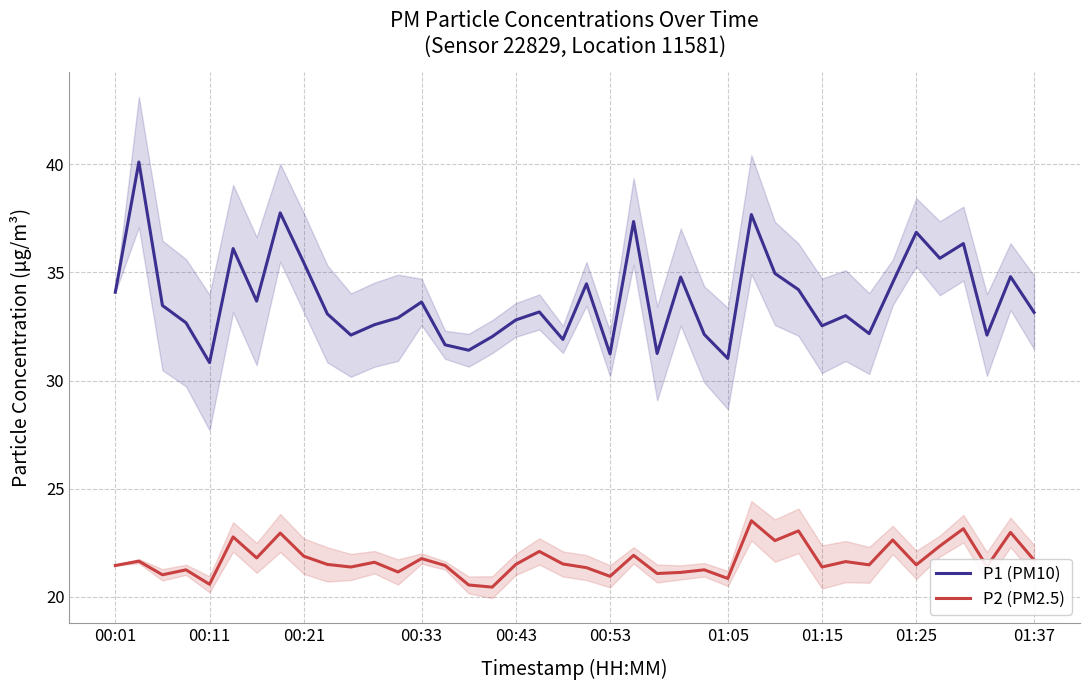

True or false: P2 (PM2.5) and P1 (PM10) intersect in this chart.

False